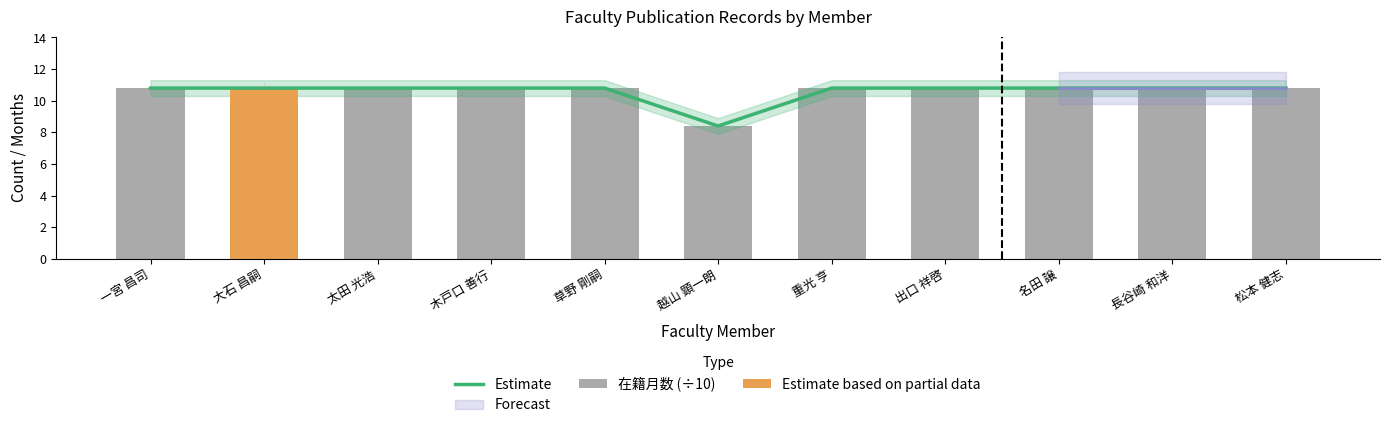

Is it true that 在籍月数 (÷10) equals 6.9 at 木戸口 善行?

False